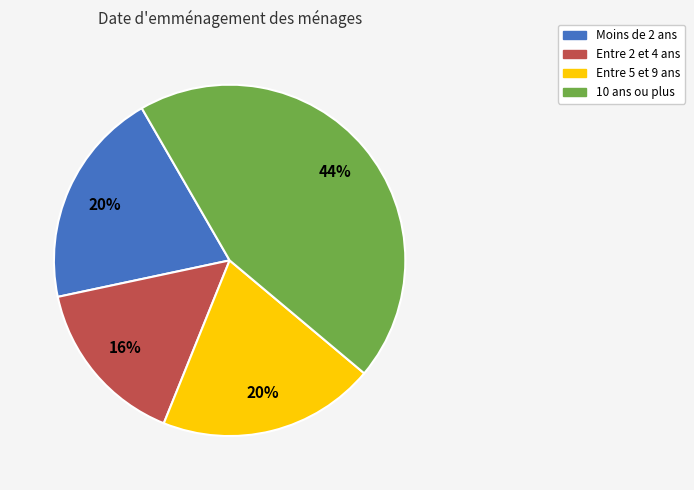

Does any single category account for the majority?

No